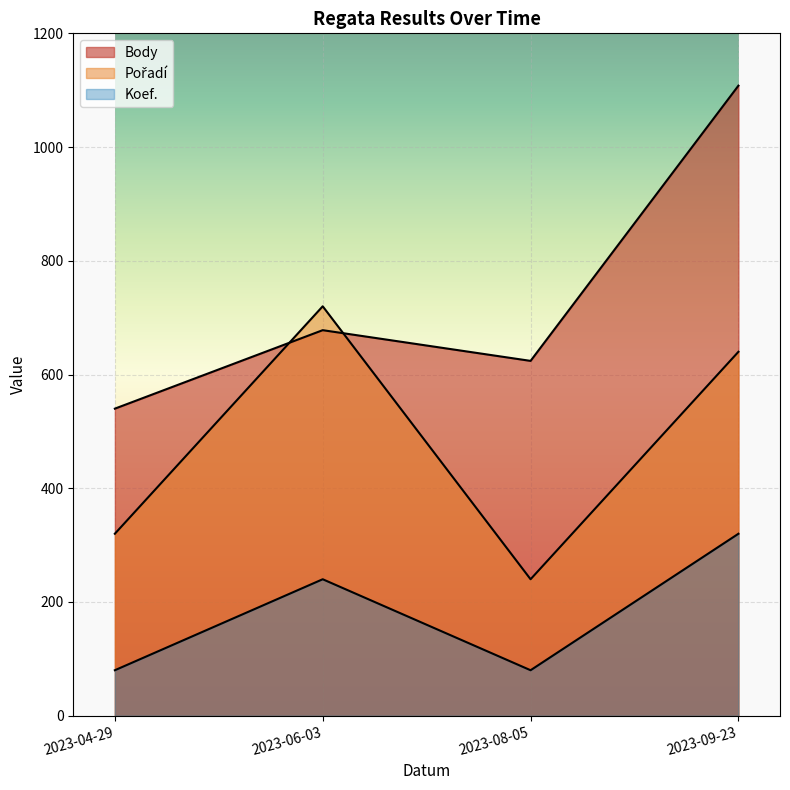

How many lines are shown in the chart?

3